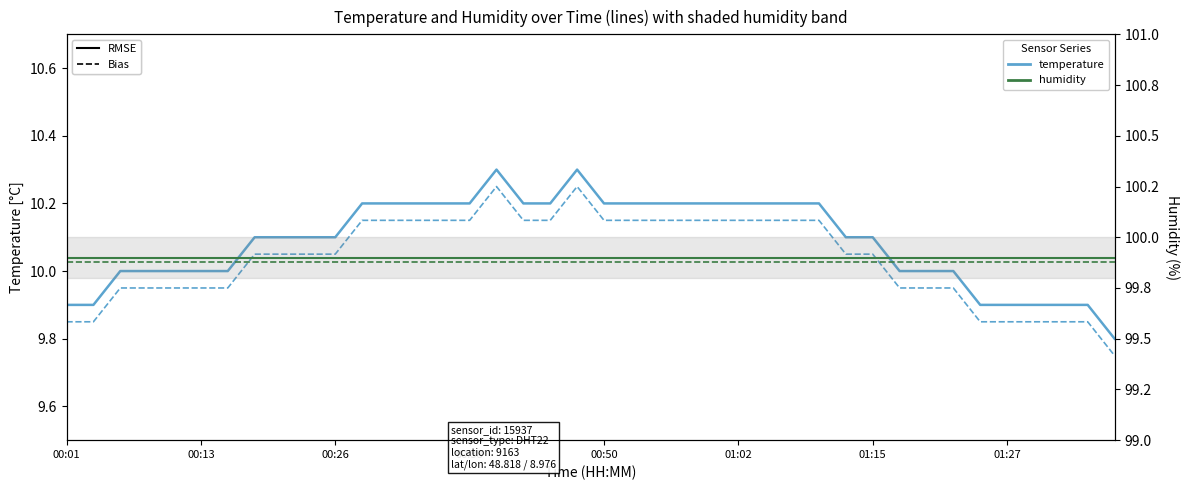

What is the average value of the temperature (Bias) series?

10.0